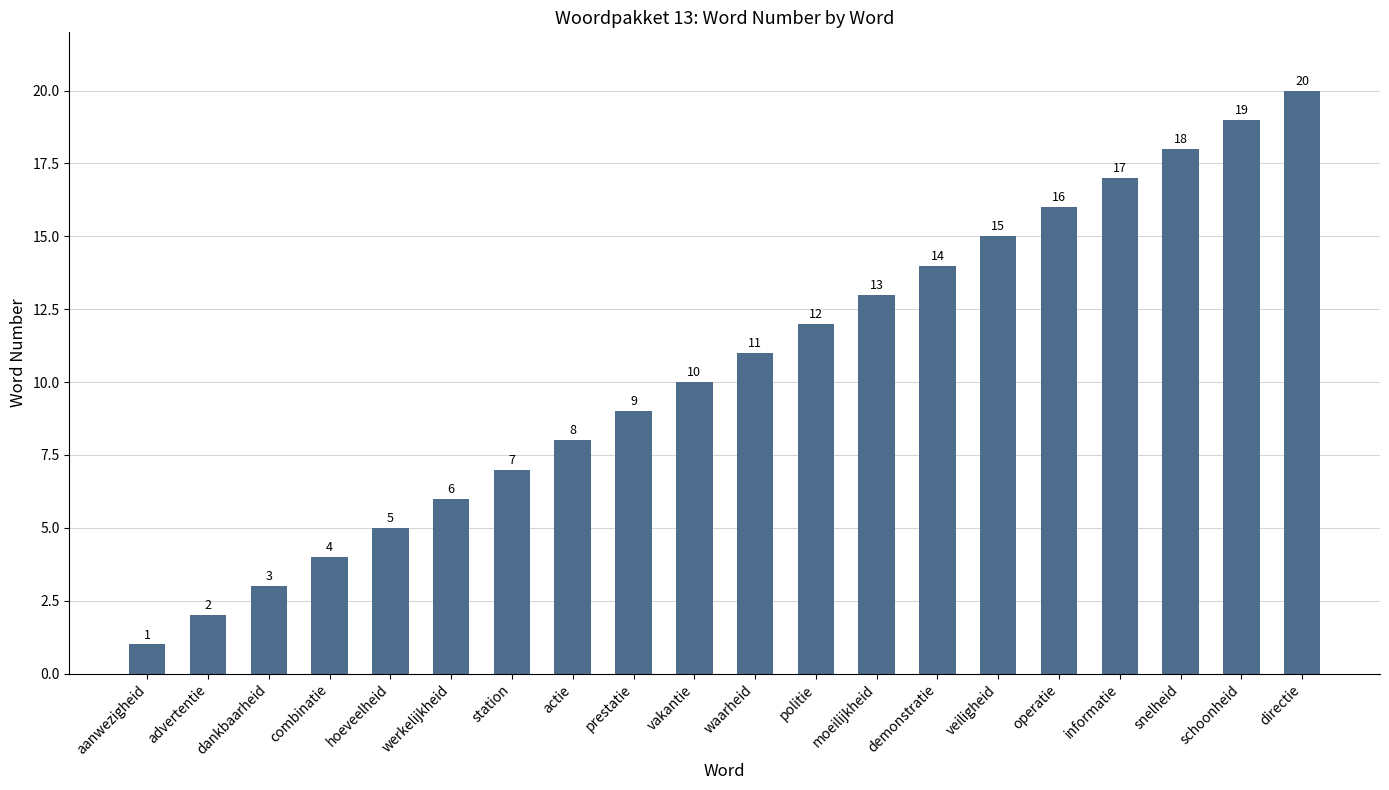

What is the minimum value shown in the chart?

1